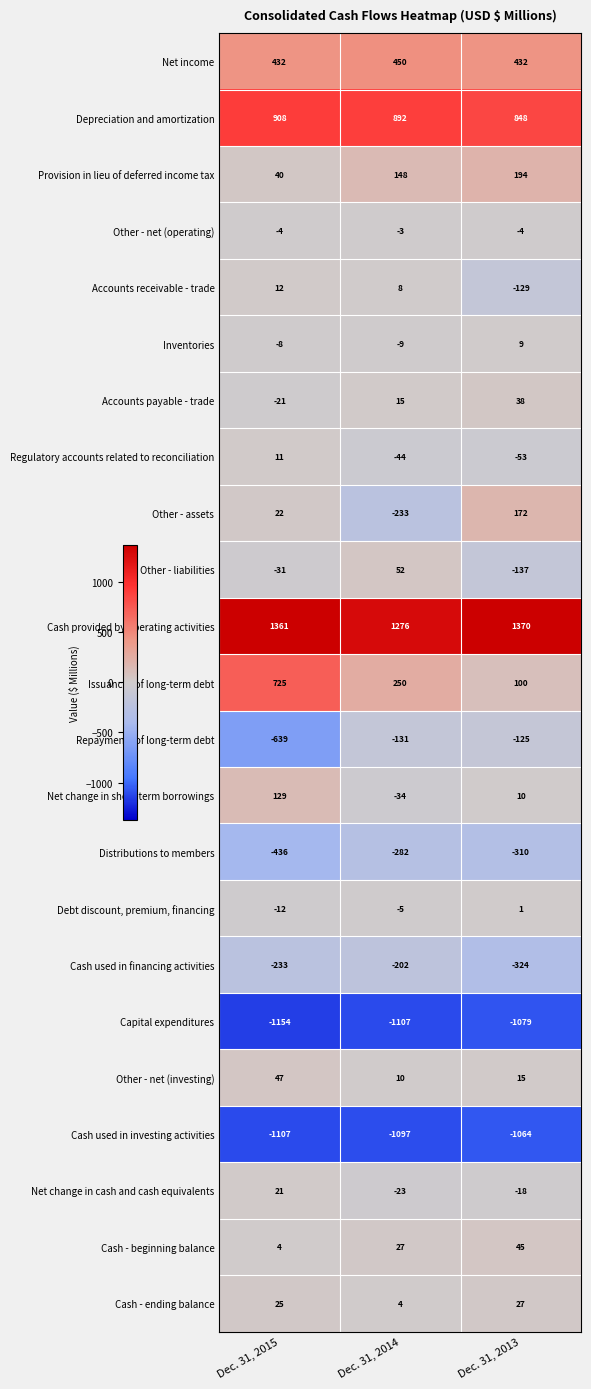

What is the approximate value of Debt discount, premium, financing at Dec. 31, 2014?

-5